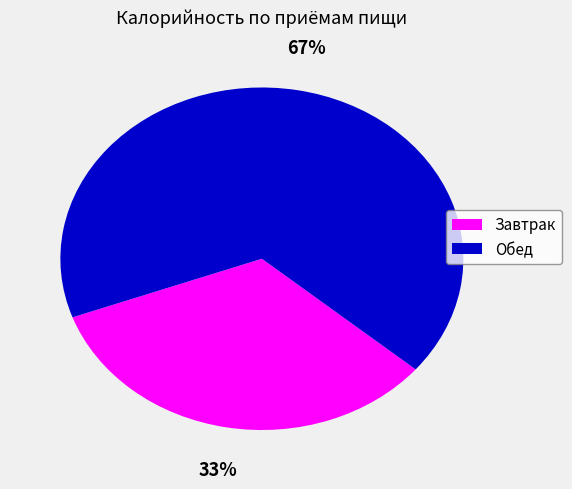

Does any single category account for the majority?

Yes